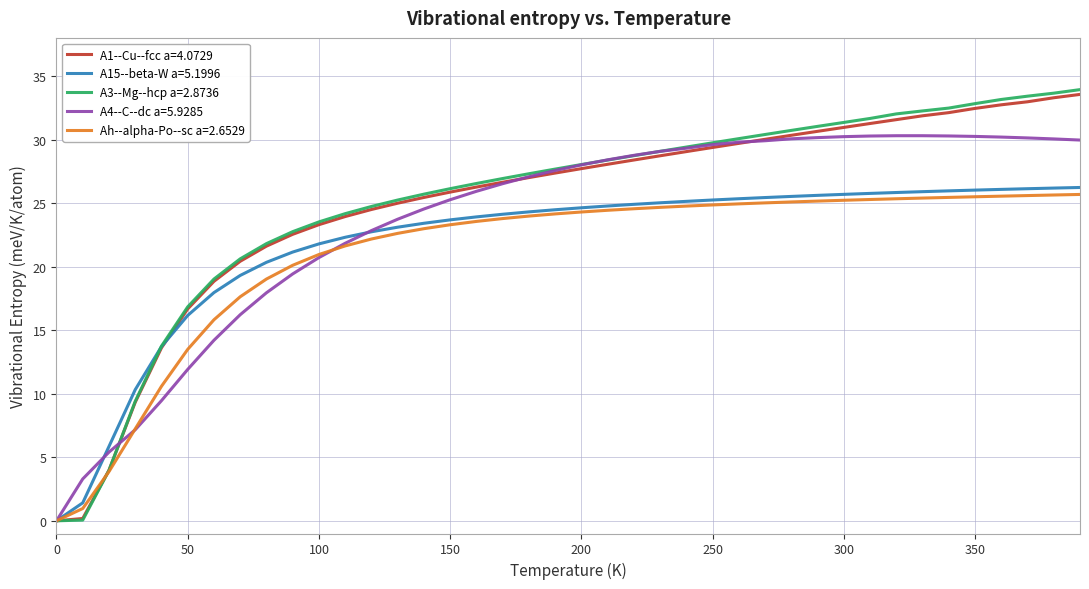

What is the difference between the second highest and second lowest values in the Ah--alpha-Po--sc a=2.6529 series?

24.7